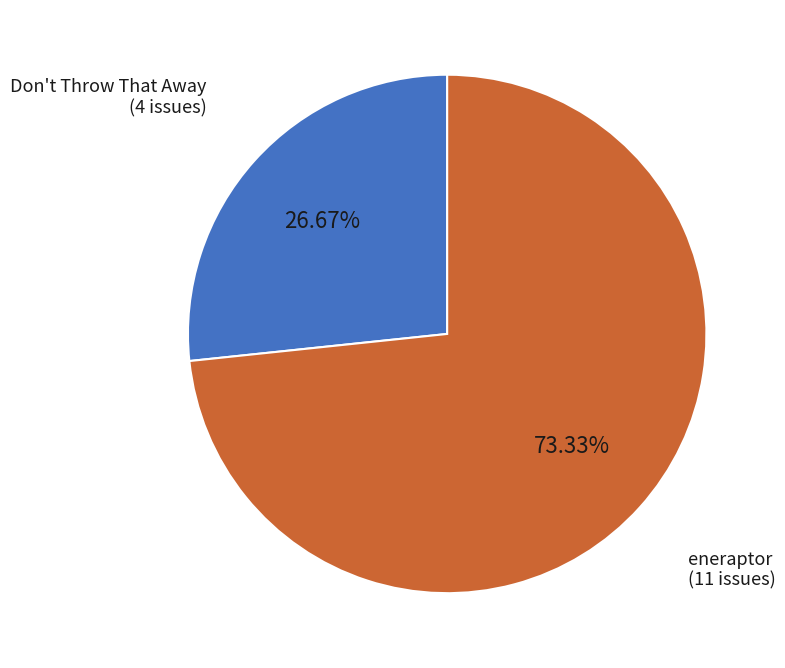

To the nearest percent, what percentage of the pie is eneraptor?

73%